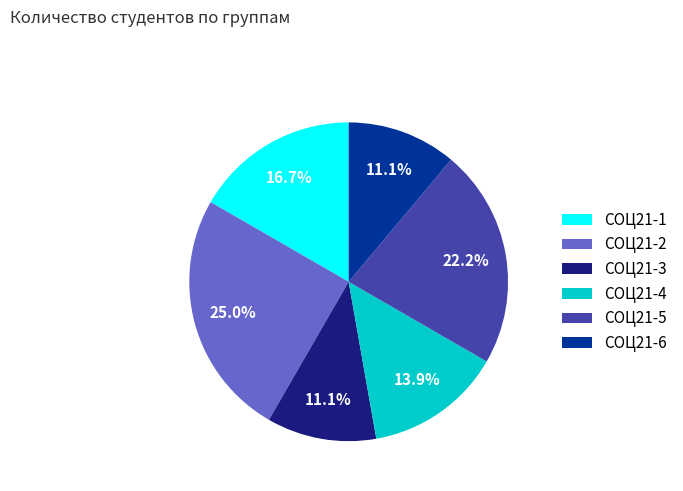

Between СОЦ21-6 and СОЦ21-1, which is larger?

СОЦ21-1